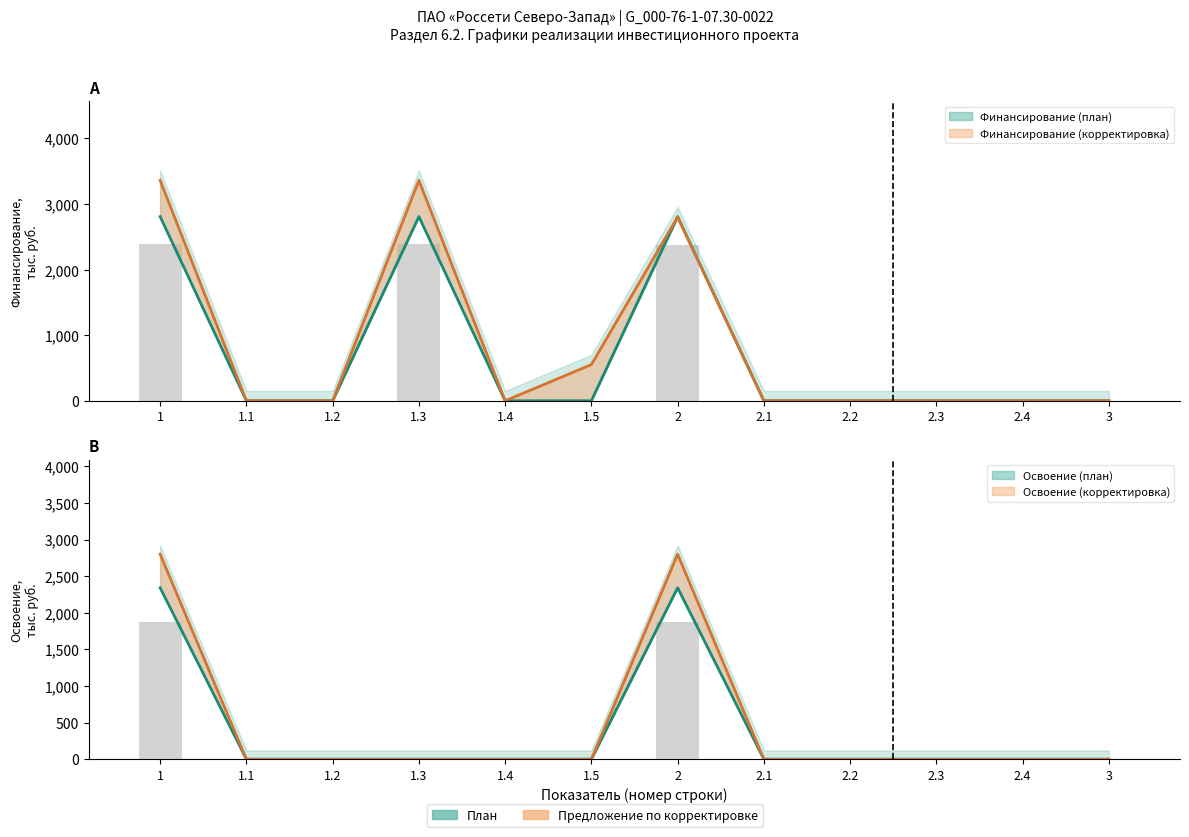

Where is Освоение (план) nearest to the value 1400?

1